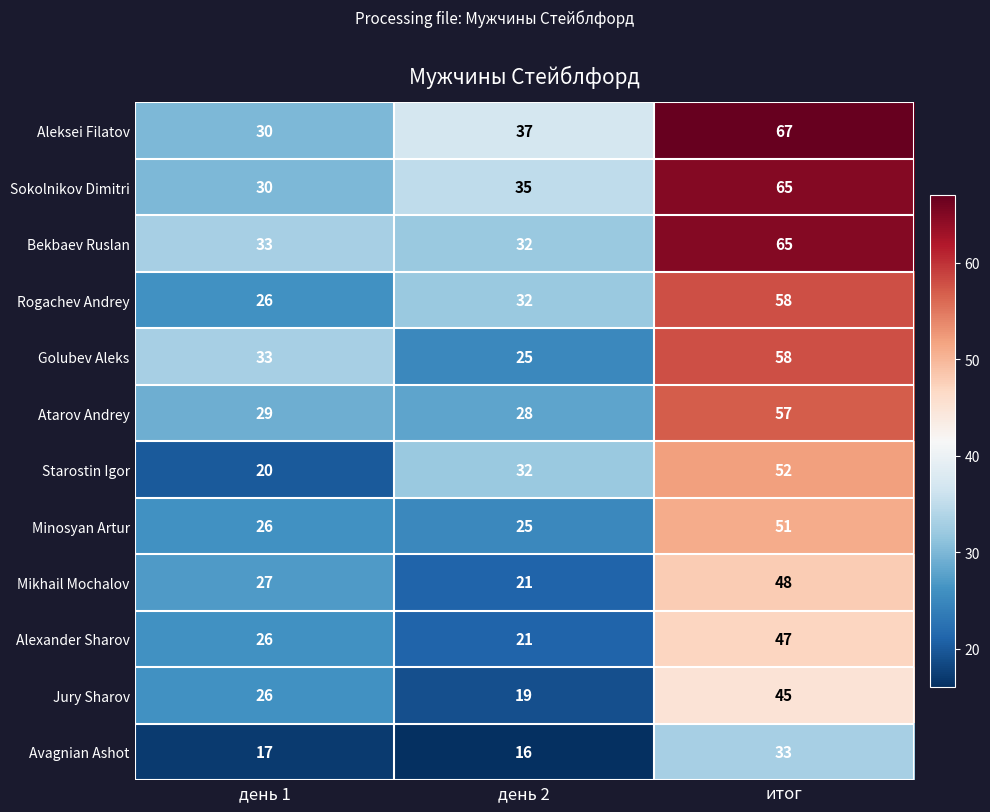

How many Mikhail Mochalov values are between 21 and 48?

3